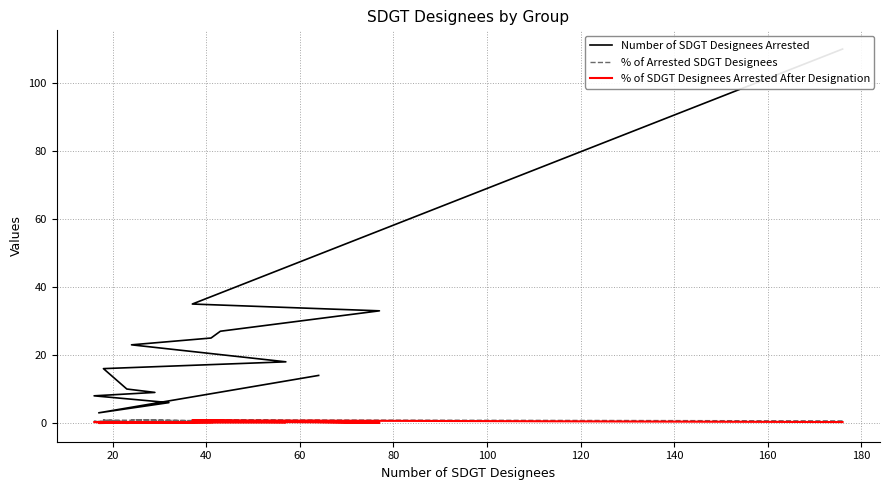

The value of % of Arrested SDGT Designees at 60 is 0.6. True or false?

True